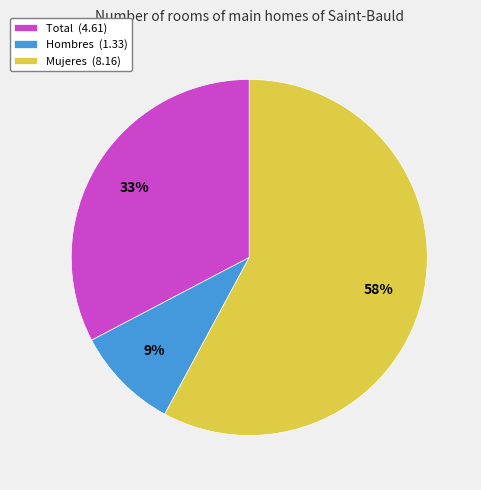

To the nearest percent, what is the average slice percentage?

33%